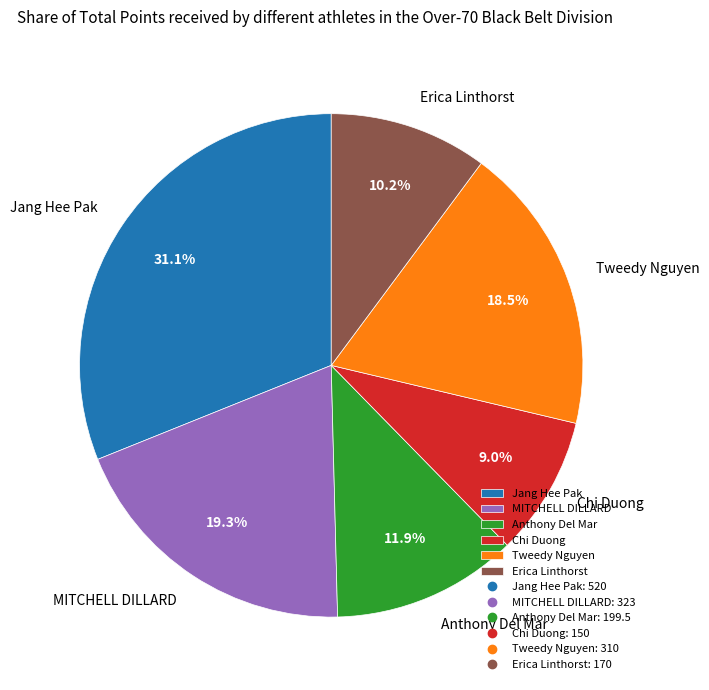

How many slices are in this pie chart?

6